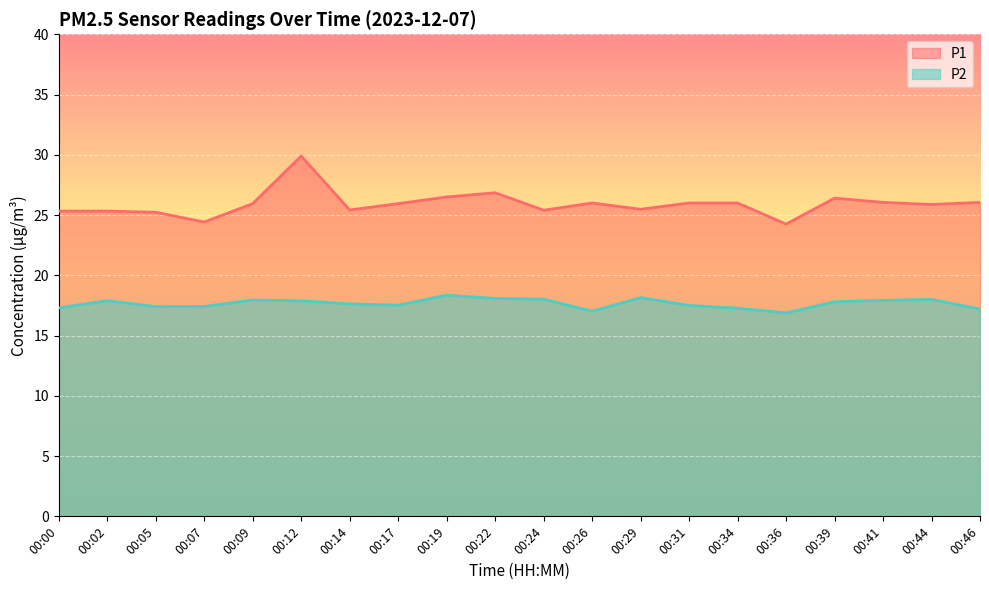

The P2 series shows 28.3 at 00:02. True or false?

False